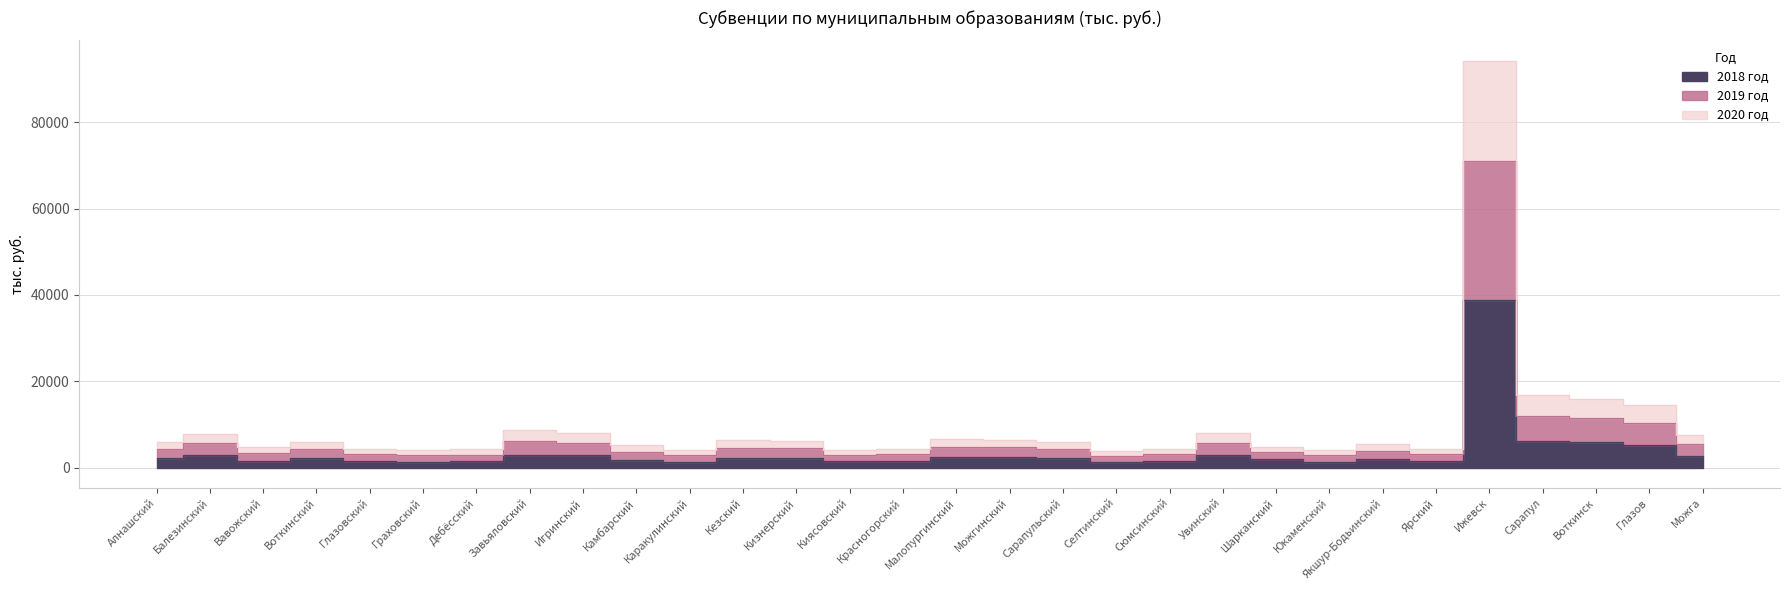

Where is the first local minimum for 2019 год?

Вавожский